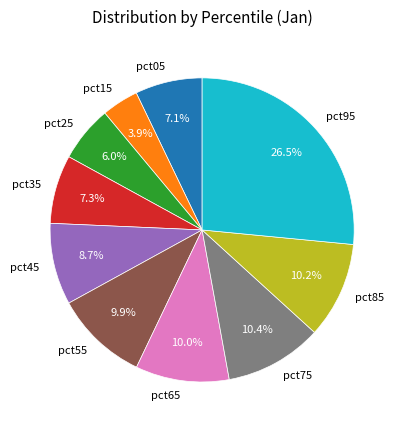

What is the largest slice in the pie chart?

pct95